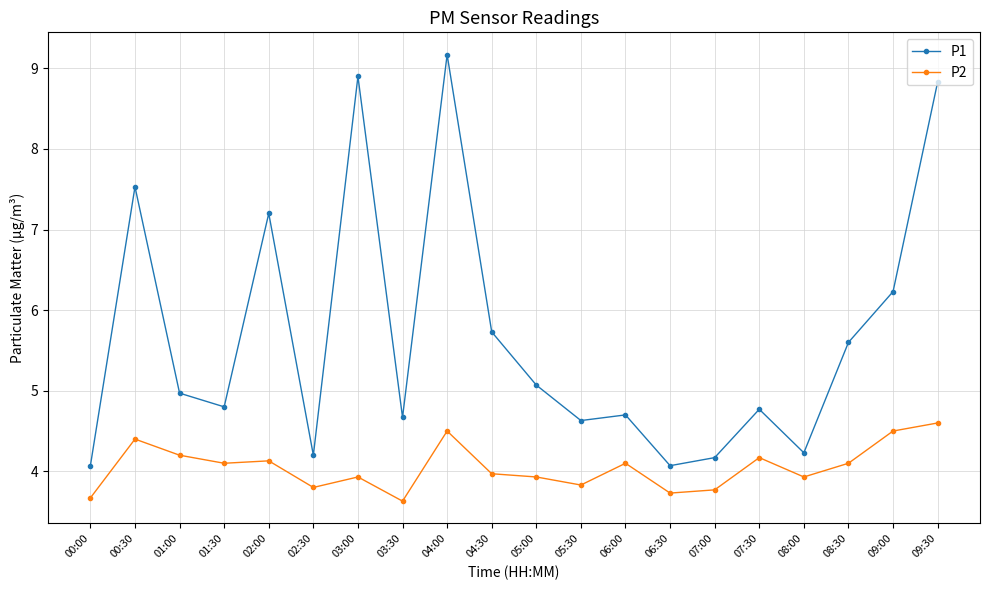

How many lines are shown in the chart?

2